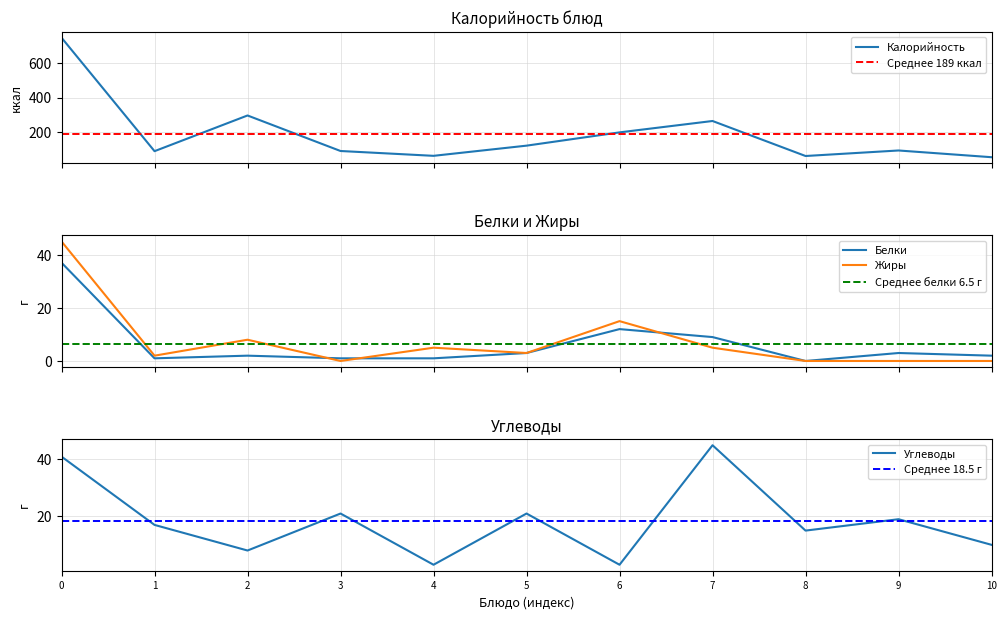

What is the maximum value for Белки?

37